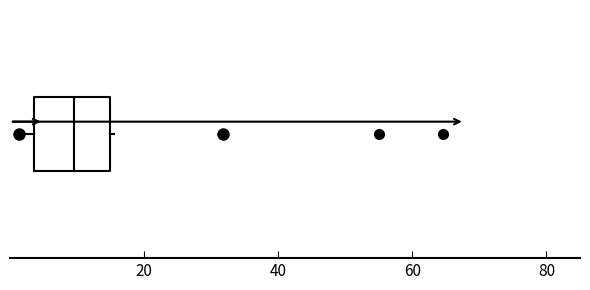

Transcribe this box plot: give where the median line is, the range the box spans, and where the two whiskers end, as read against the x-axis. The values are not printed on the chart, so give them approximately, as read against the axis.

median 10, box 4 to 14, whiskers 2 to 16